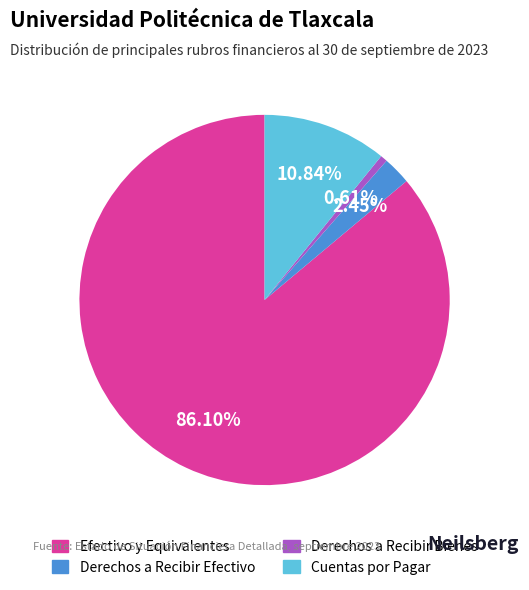

What is the smallest slice in the pie chart?

Derechos a Recibir Bienes